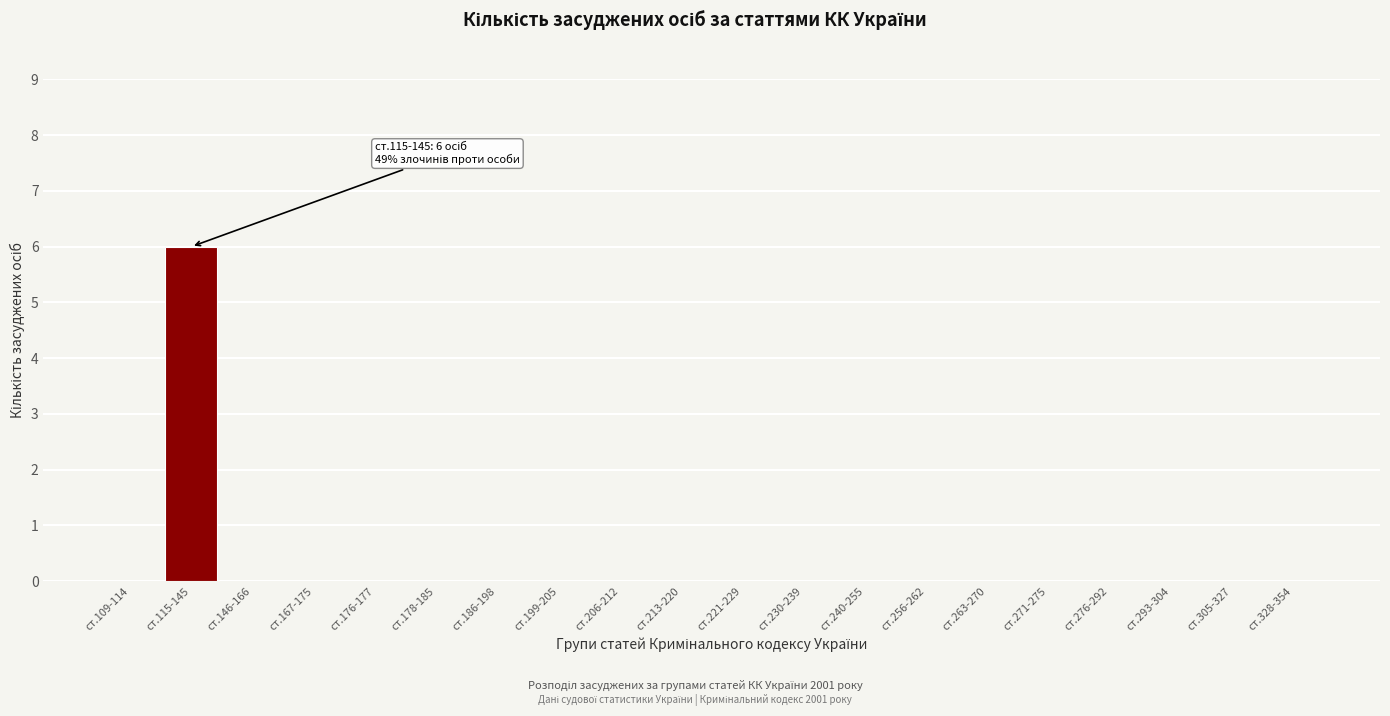

Reading right to left, extract all data points from this chart.

ст.328-354=0	ст.305-327=0	ст.293-304=0	ст.276-292=0	ст.271-275=0	ст.263-270=0	ст.256-262=0	ст.240-255=0	ст.230-239=0	ст.221-229=0	ст.213-220=0	ст.206-212=0	ст.199-205=0	ст.186-198=0	ст.178-185=0	ст.176-177=0	ст.167-175=0	ст.146-166=0	ст.115-145=6	ст.109-114=0